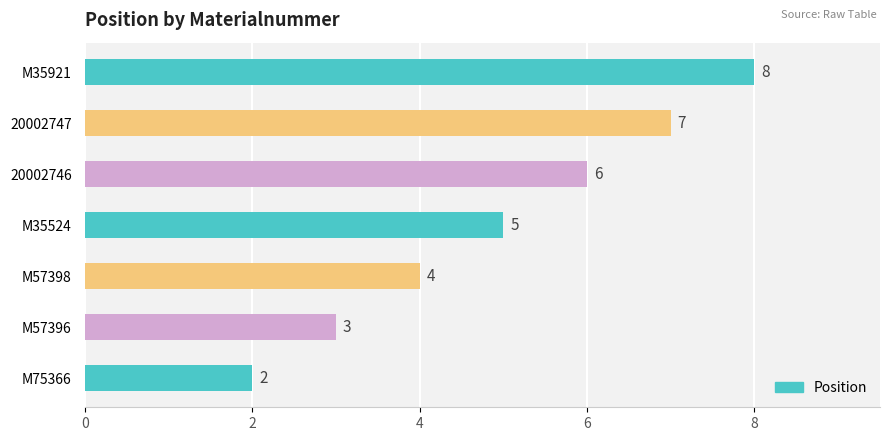

Which has a higher value, M57396 or M57398?

M57398